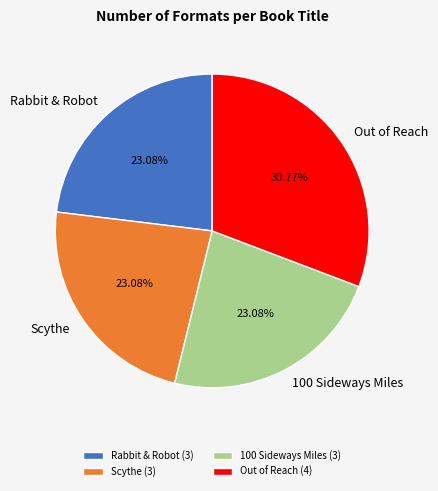

Does 100 Sideways Miles represent more than half of the total?

No